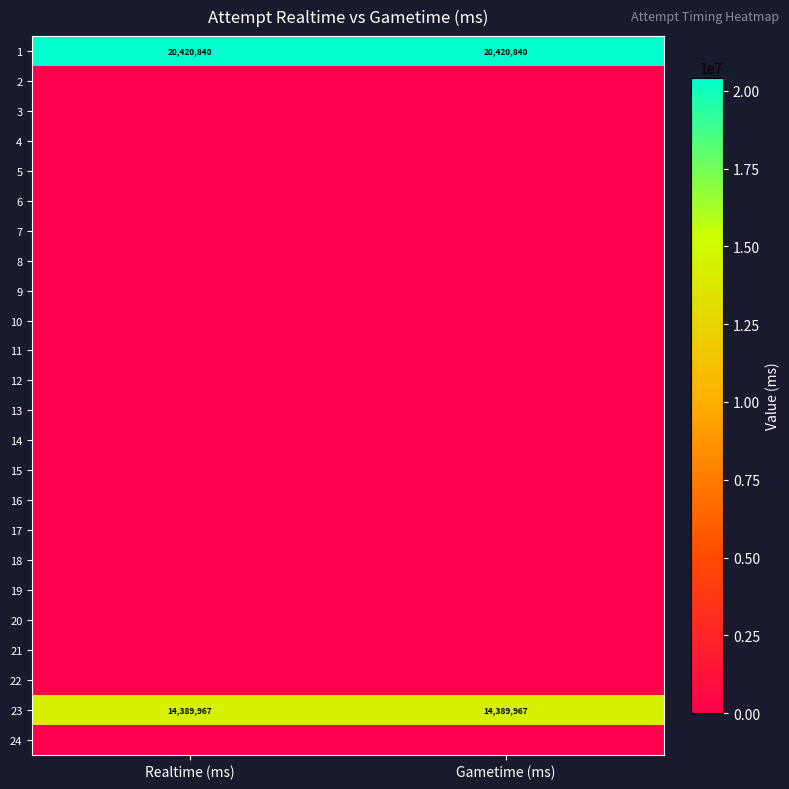

The 23 series shows 24334190 at Realtime (ms). True or false?

False